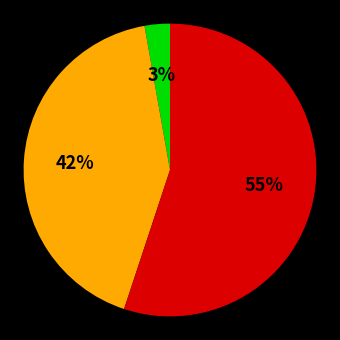

Is there a majority slice in this chart?

Yes